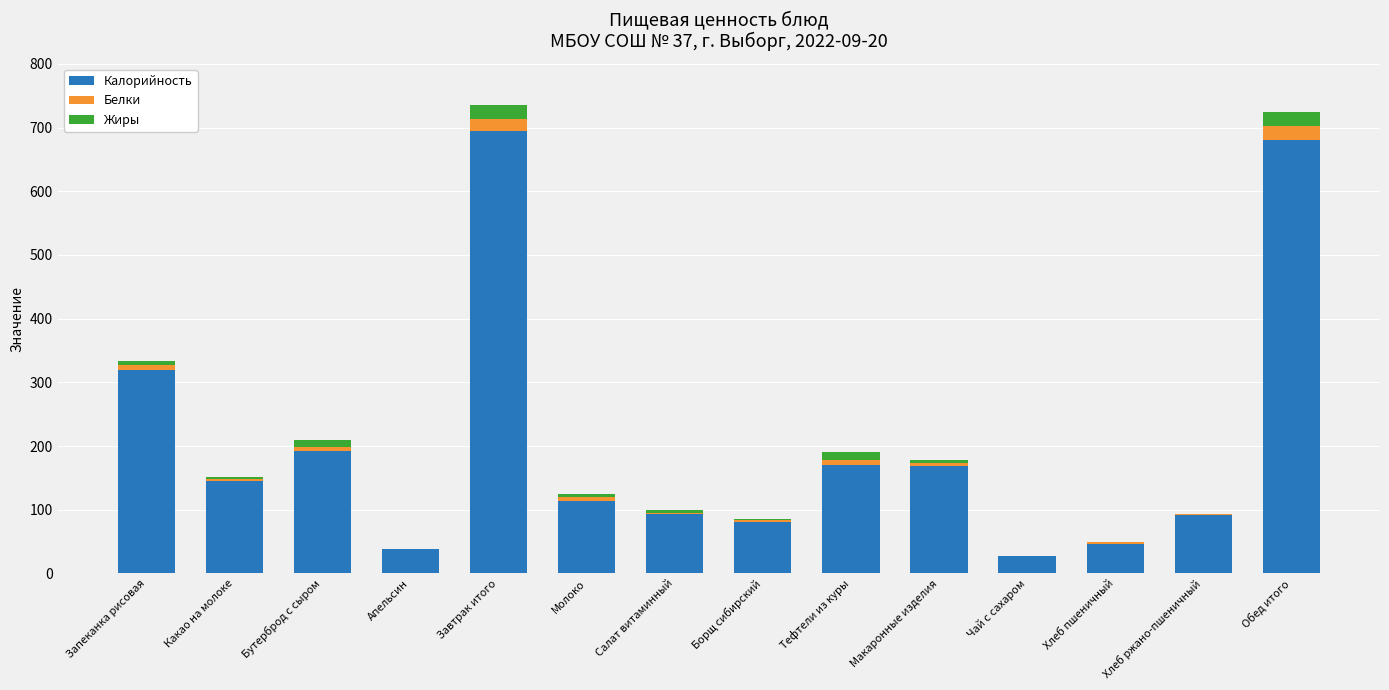

Is it true that Калорийность equals 290 at Тефтели из куры?

False